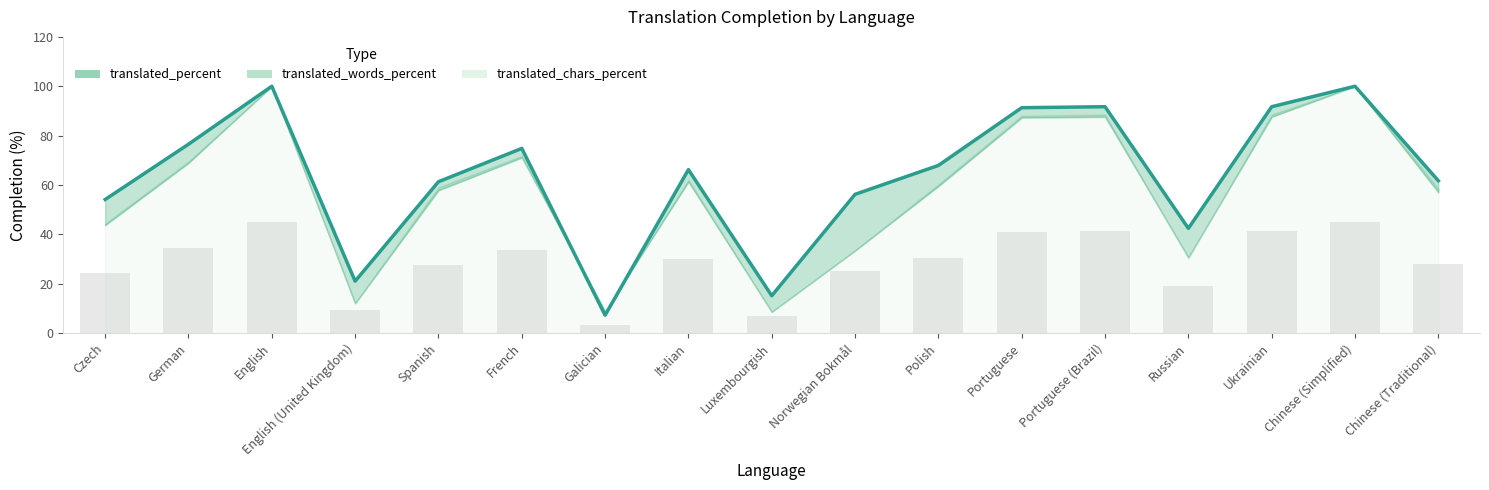

True or false: the data shows 15.1 at Luxembourgish.

True